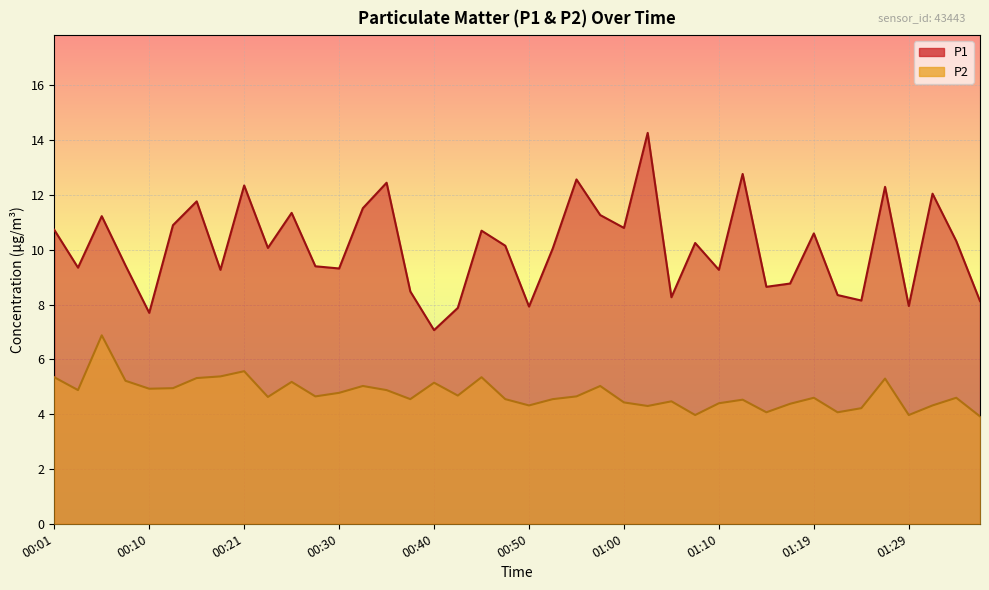

What is the sum of all P2 values?

190.0